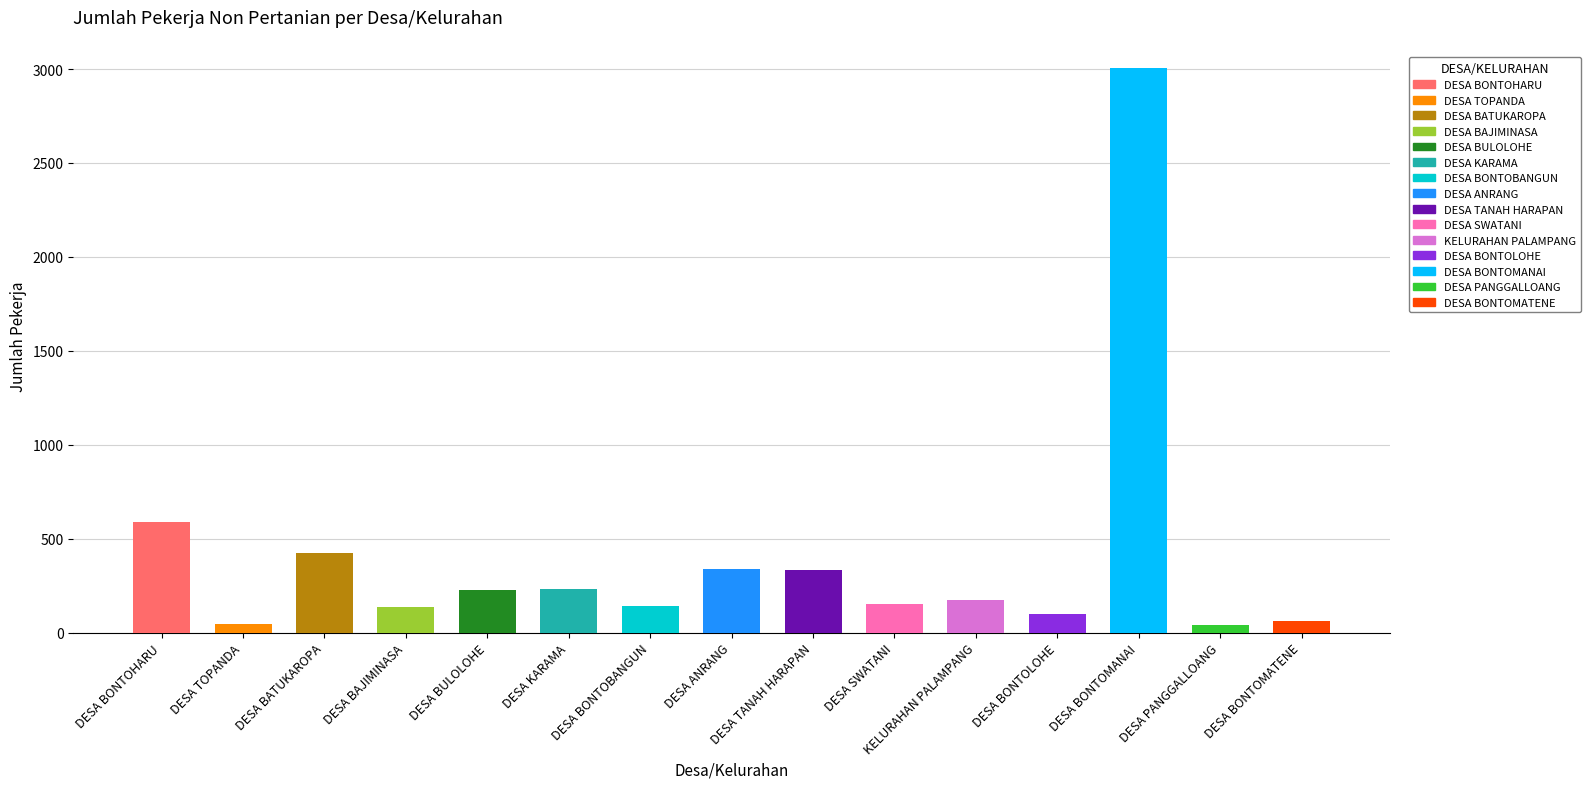

How many distinct data groups are displayed?

1